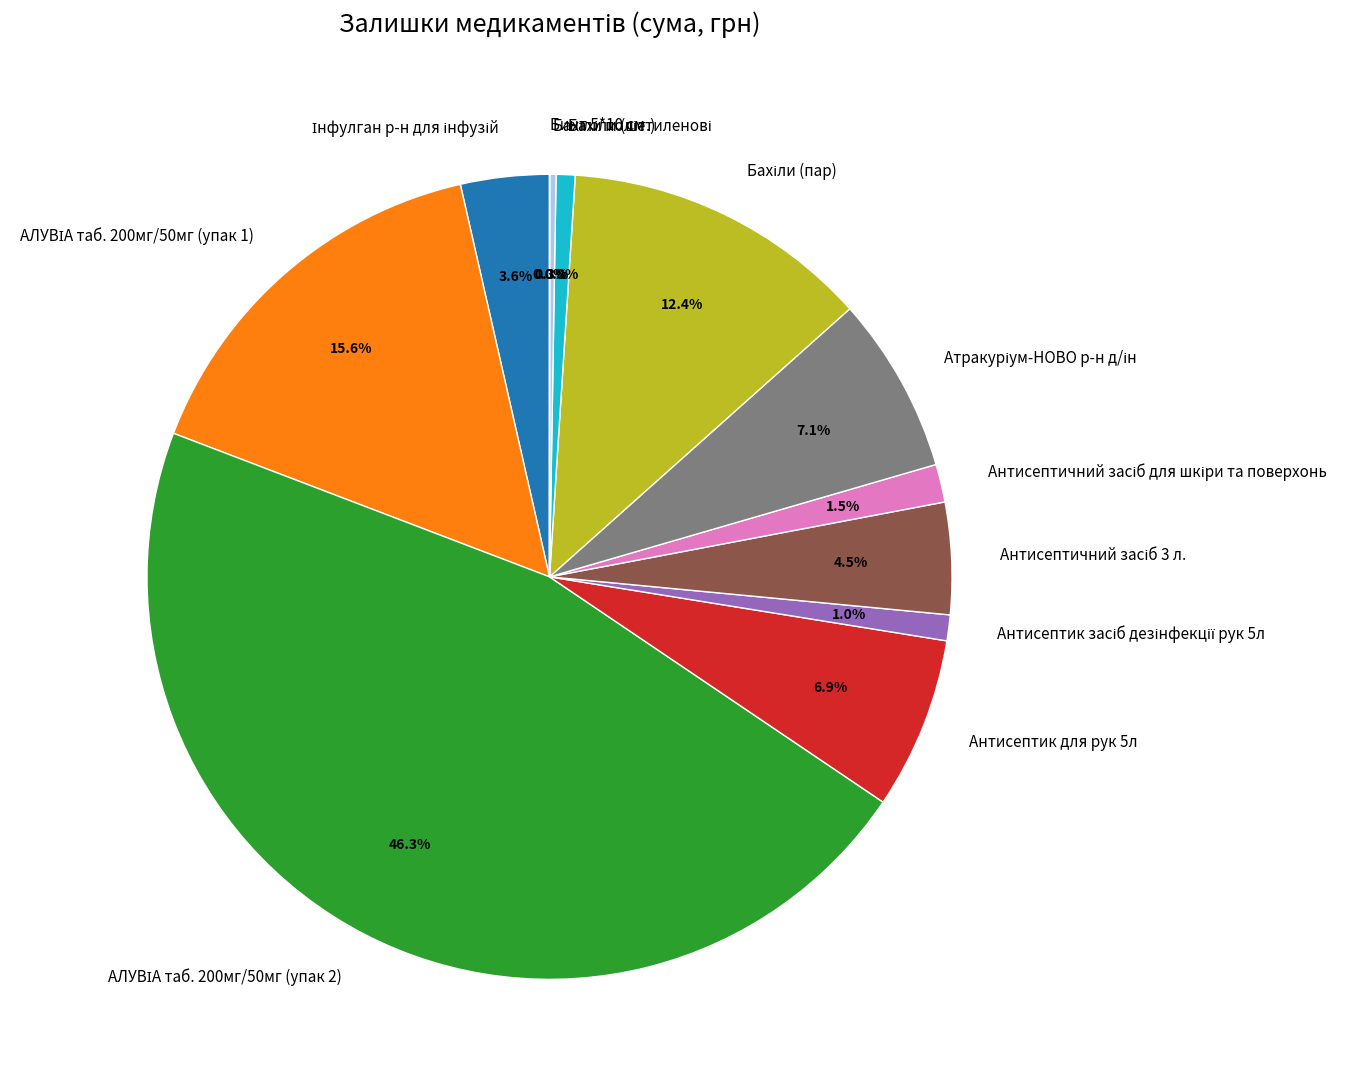

Is there any slice that represents more than half of the pie?

No